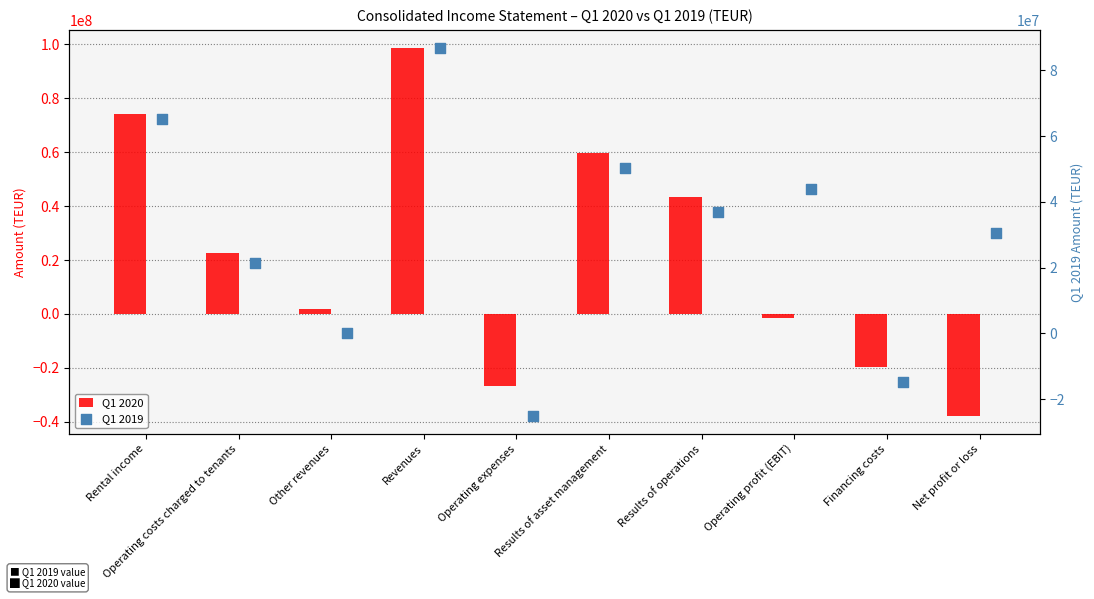

What are all the series names shown in the legend?

Q1 2020, Q1 2019